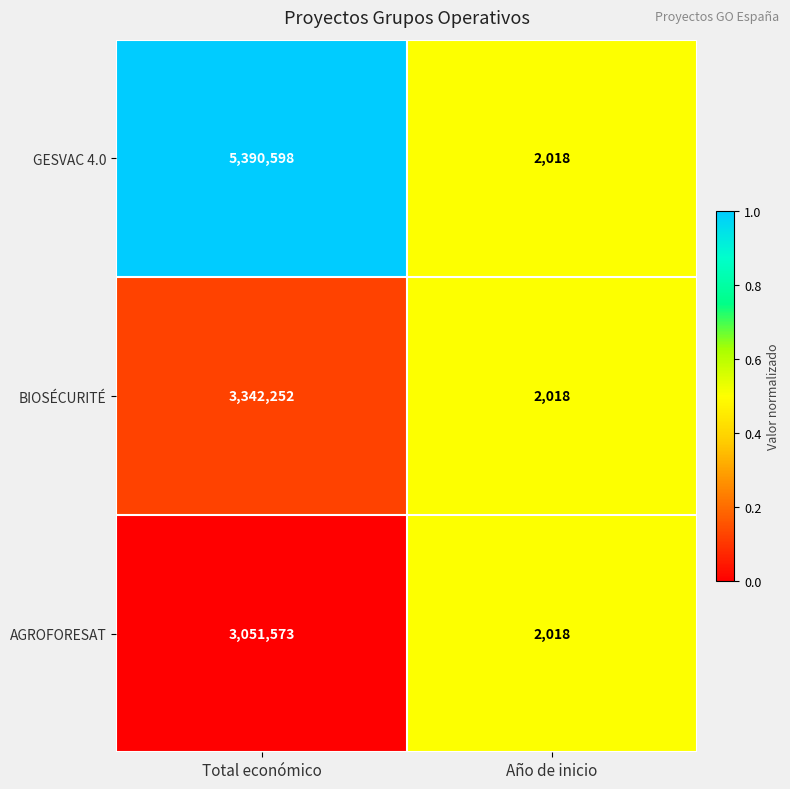

Which series changed the most between Total económico and Año de inicio?

GESVAC 4.0